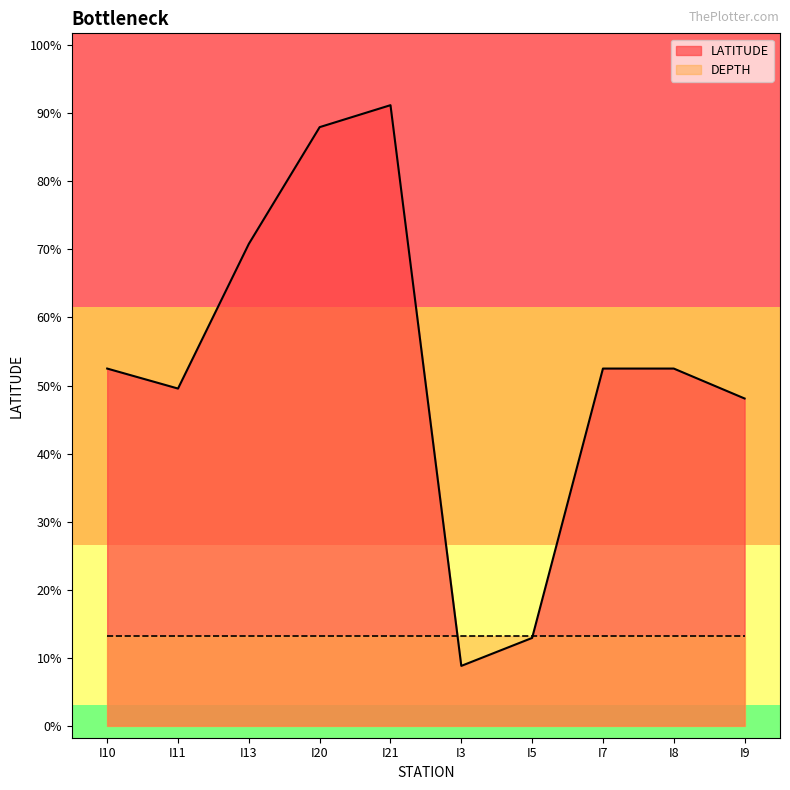

What is the difference between the maximum and second lowest values?

0.1